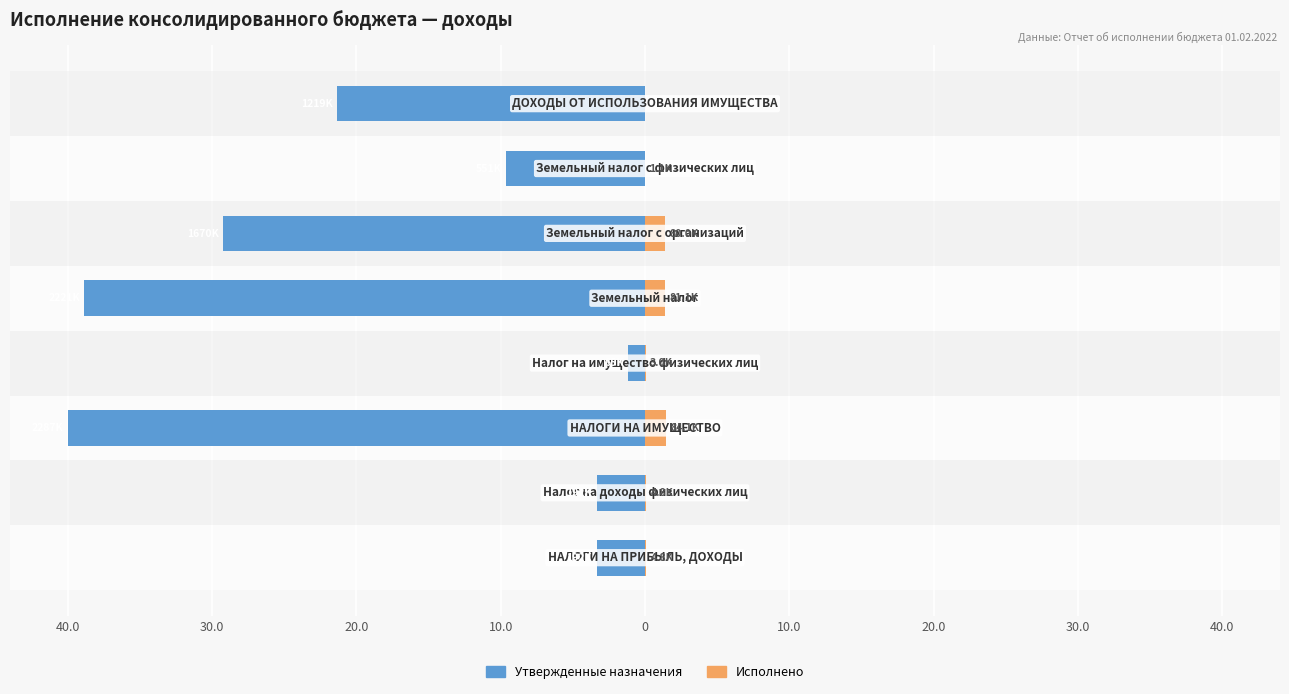

Is the value of Утвержденные назначения at 0 greater than the value of Исполнено at 30.0?

No